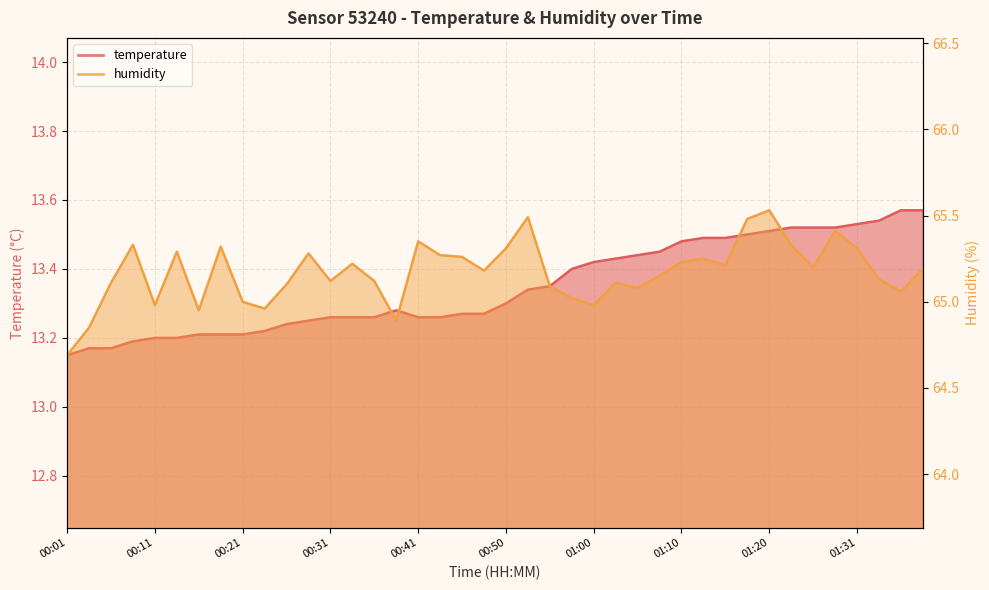

At which label does humidity reach its peak?

01:20